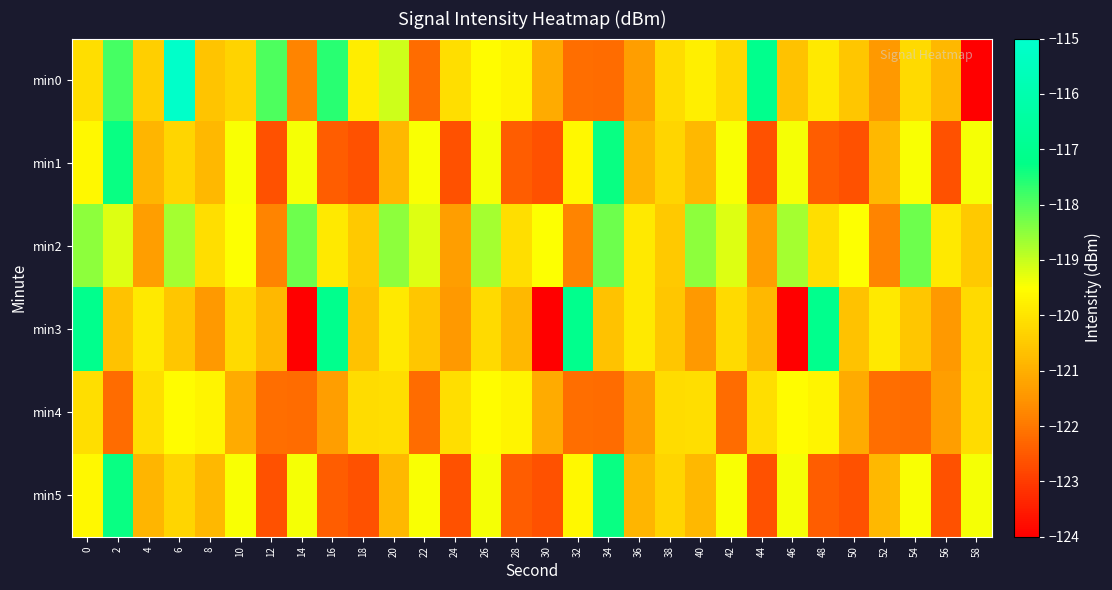

What is the difference between the highest and lowest values at 30?

4.5